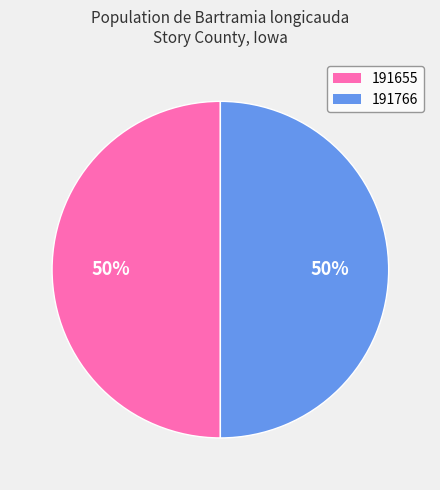

What is the ratio of the value at 191655 to the value at 191766?

1.0